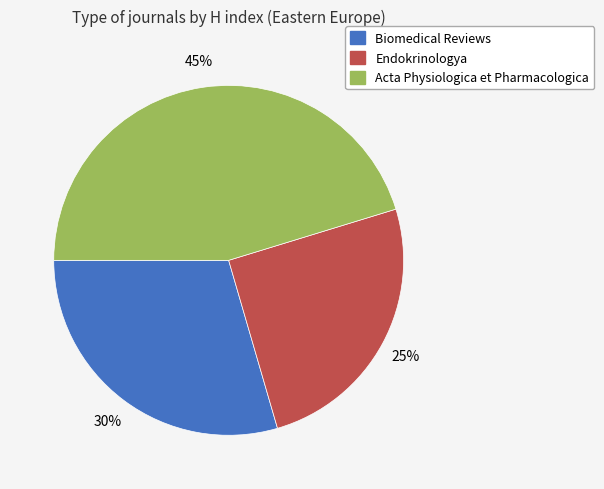

Is it true that Biomedical Reviews is 30% of the pie?

True